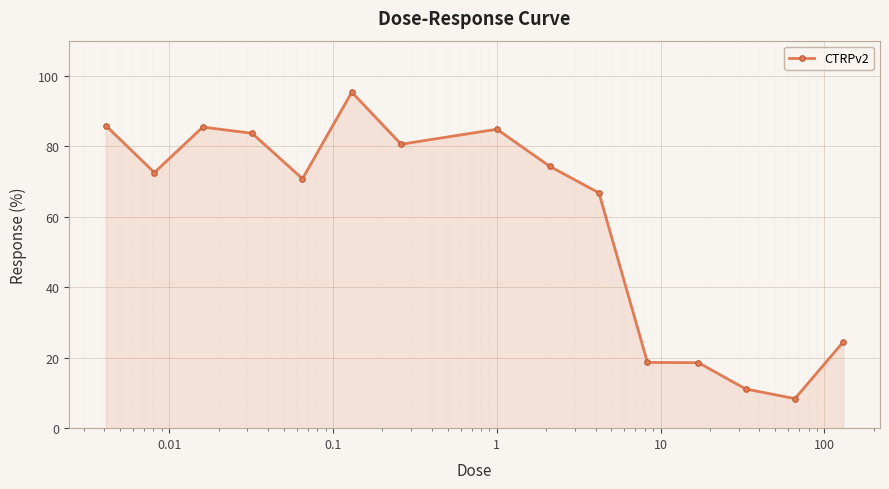

What is the minimum value shown in the chart?

8.4